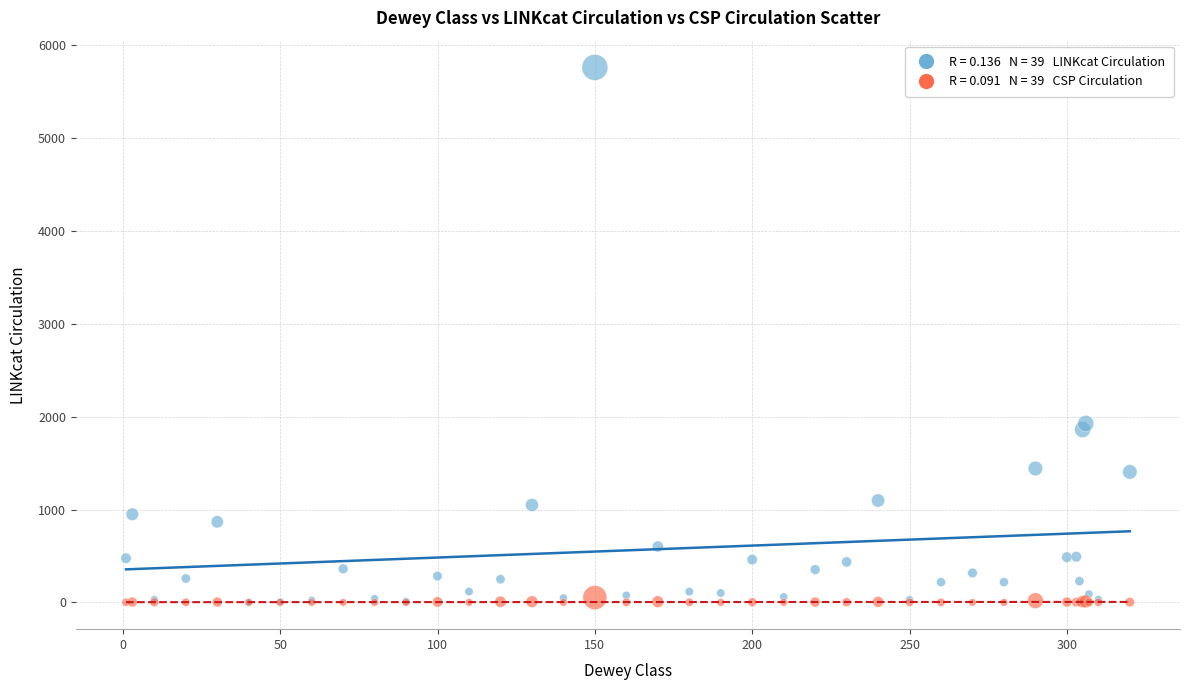

Across all series, what Y value is closest to 2880?

1926